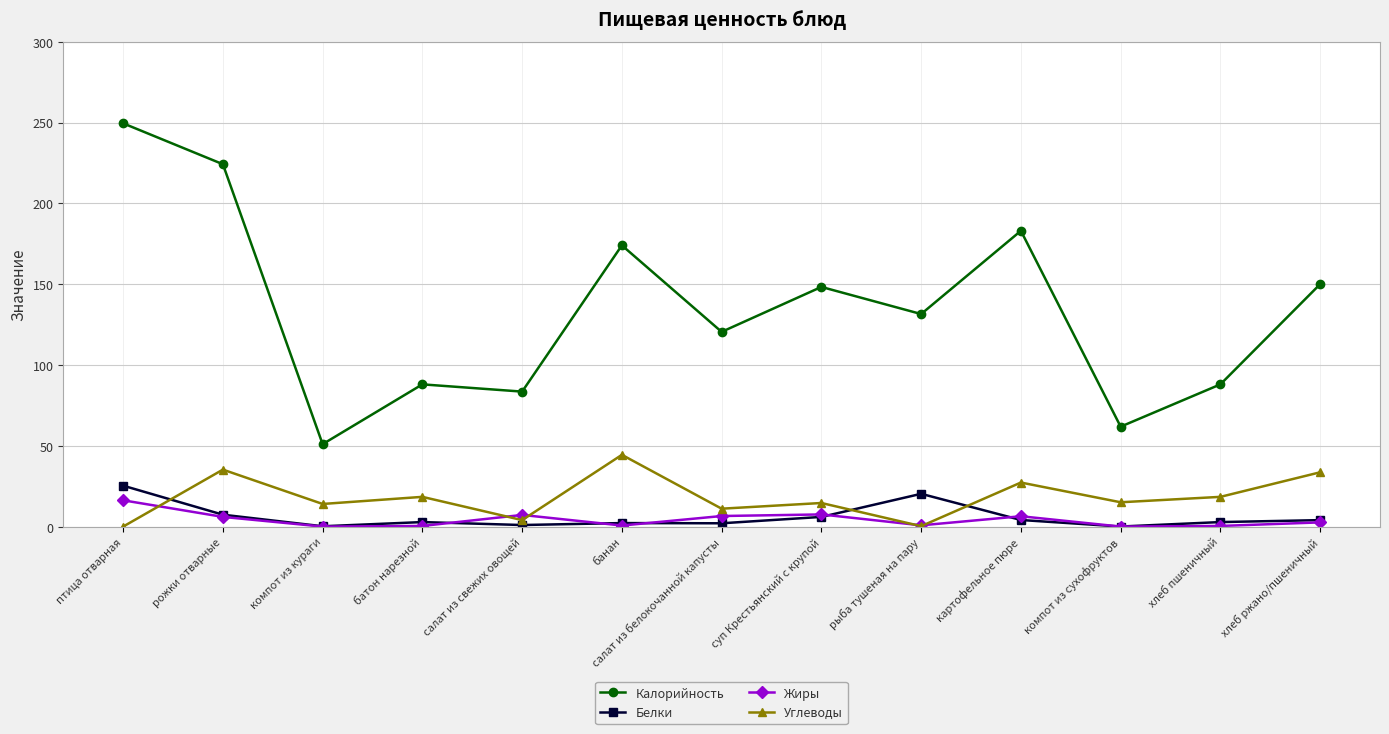

Which label corresponds to the largest value in the chart?

птица отварная